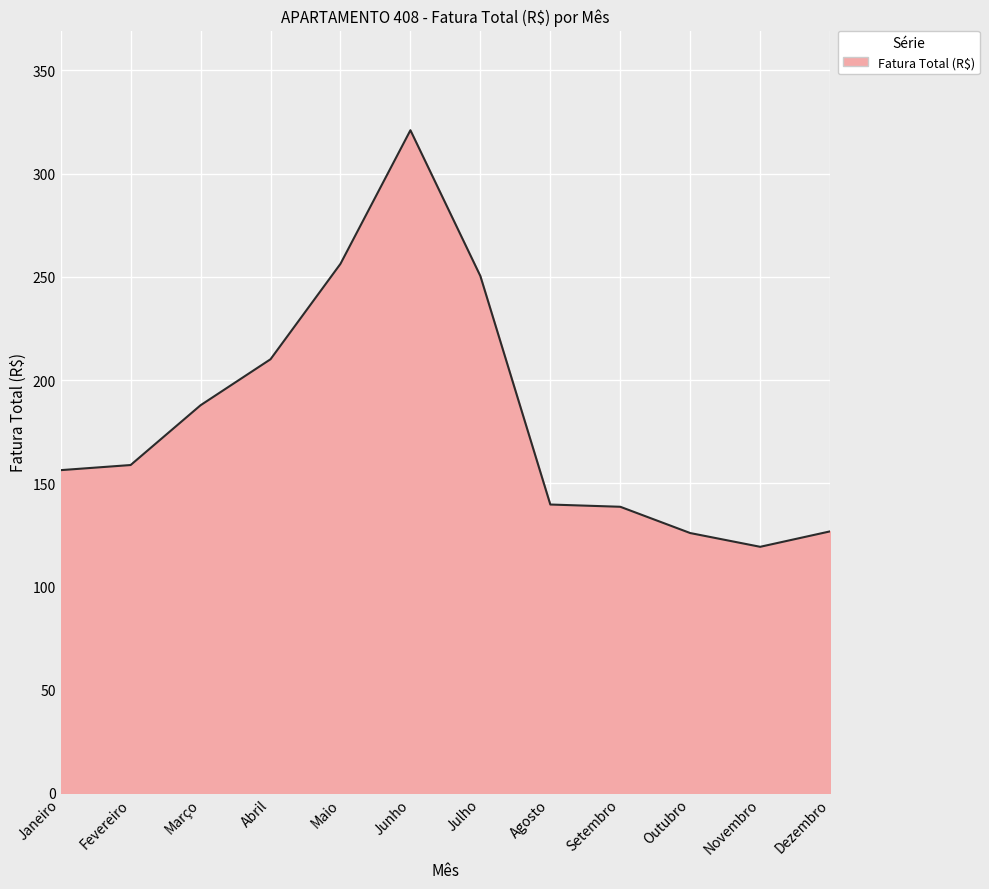

What is the change in value from Maio to Agosto?

-116.6